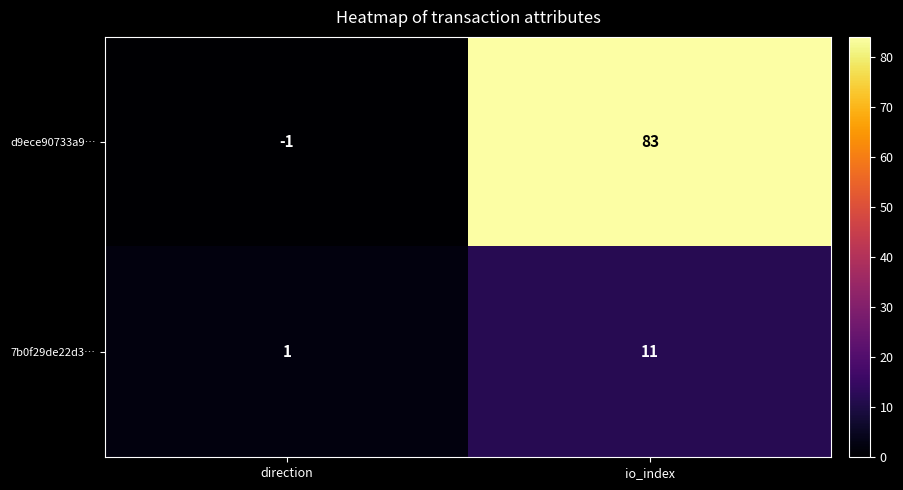

Reading left to right, transcribe all the data shown in this chart.

d9ece90733a9…: direction=-1	io_index=83
7b0f29de22d3…: direction=1	io_index=11